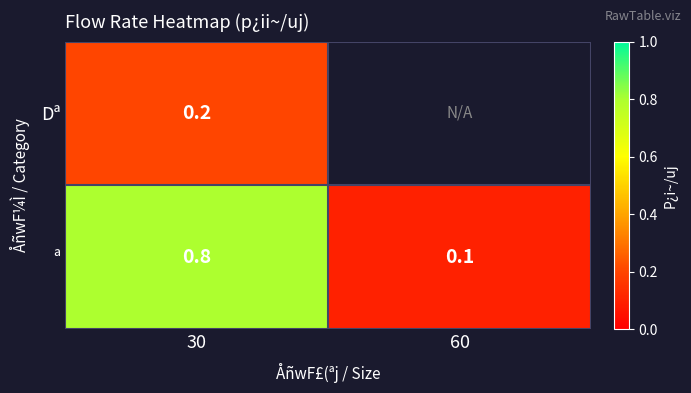

Is it true that ª equals 0.2 at 60?

False